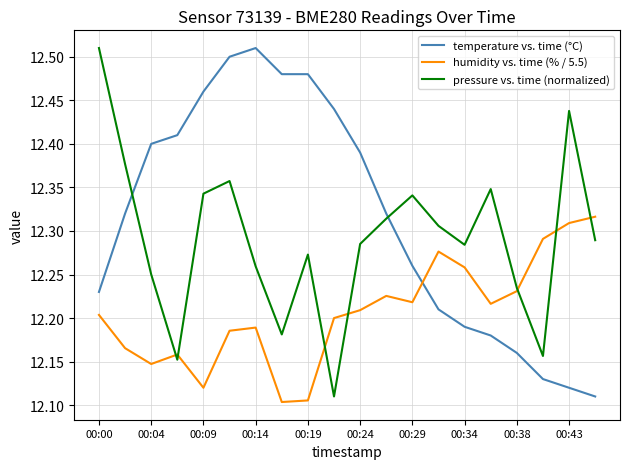

Which series has the largest total across all categories?

temperature vs. time (°C)